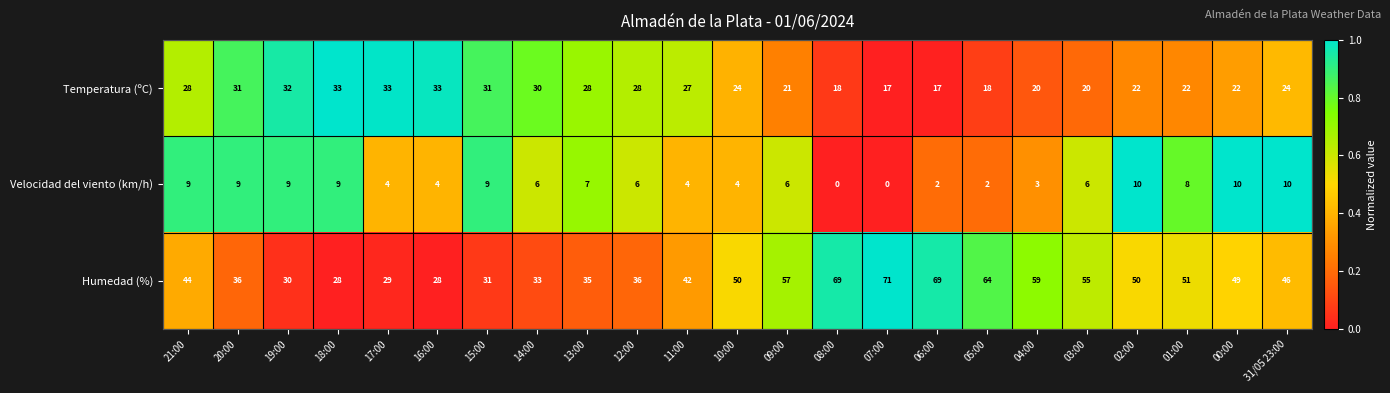

How many distinct data groups are displayed?

3